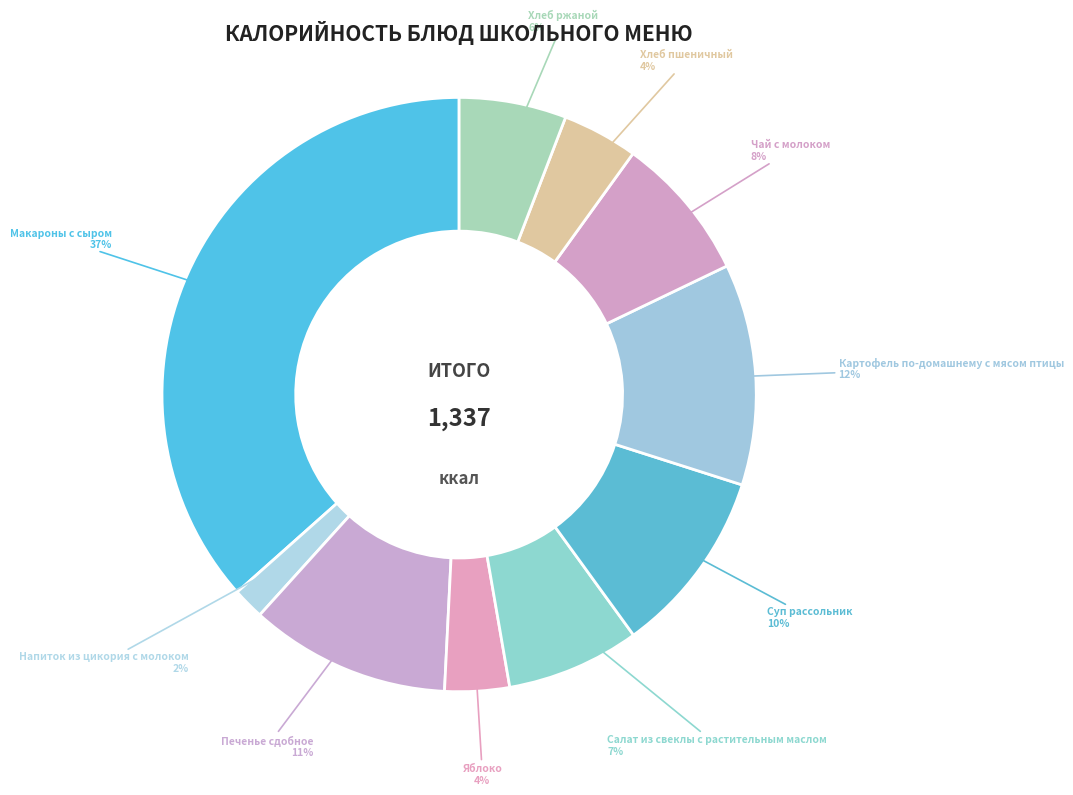

Do Суп рассольник and Картофель по-домашнему с мясом птицы together represent more than half of the pie?

No